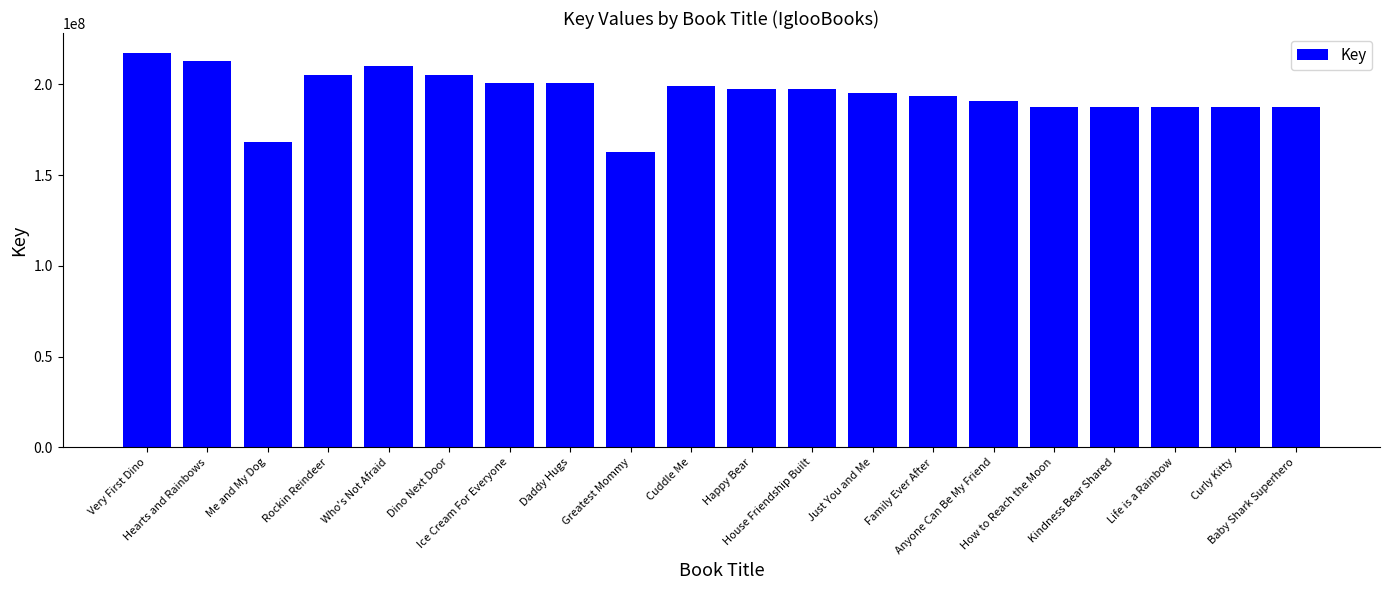

How many bars are there in total?

20